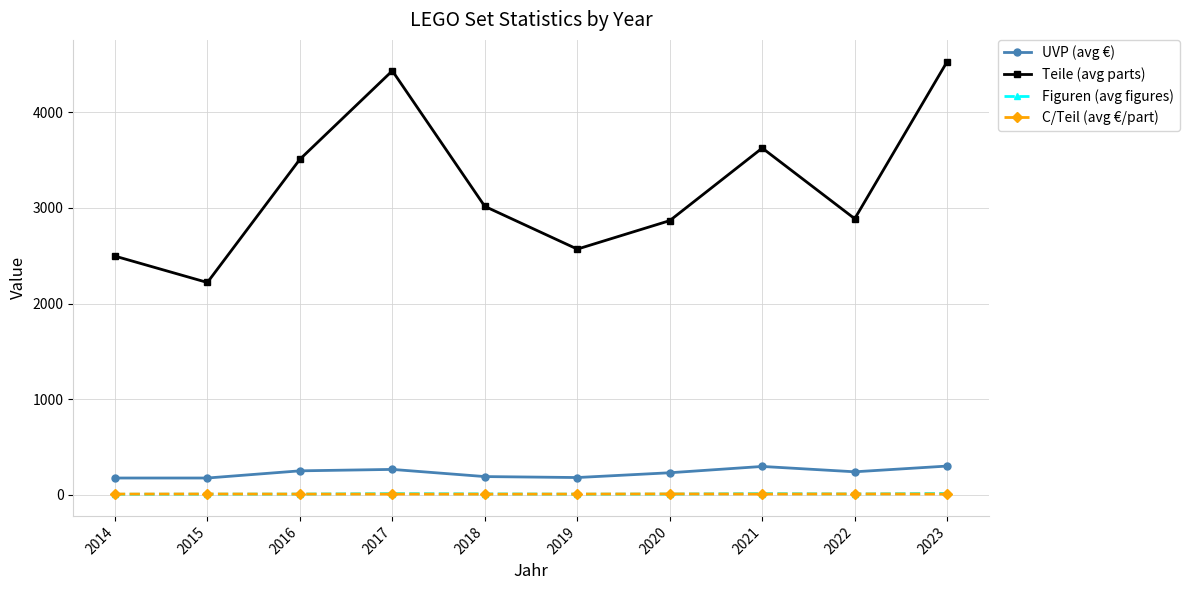

True or false: C/Teil (avg €/part) has more than 1 interior local peaks.

True